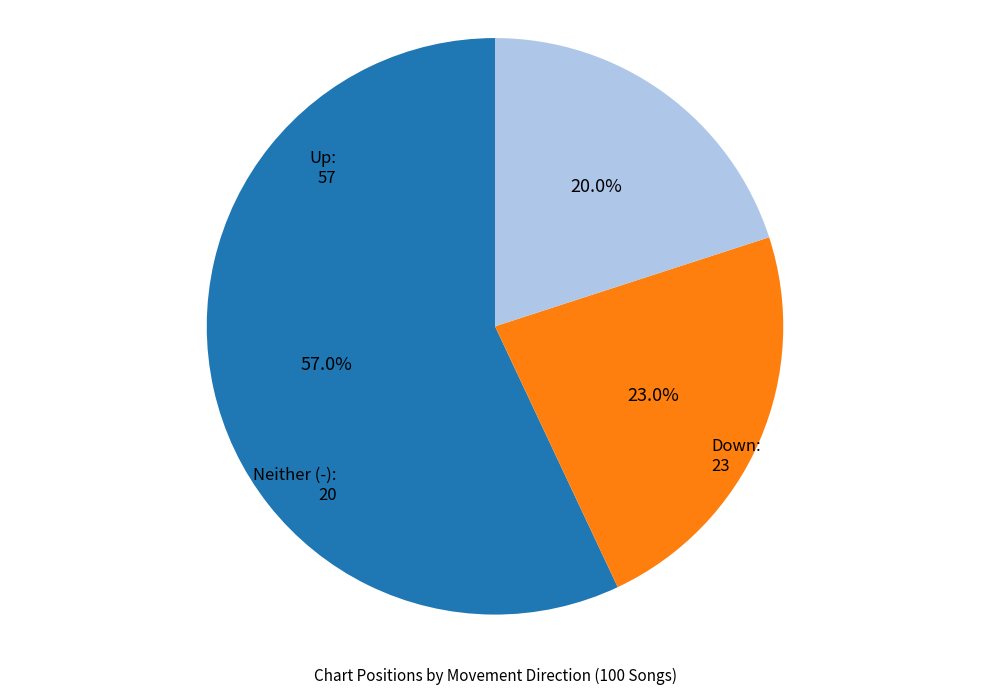

Is there a majority slice in this chart?

Yes